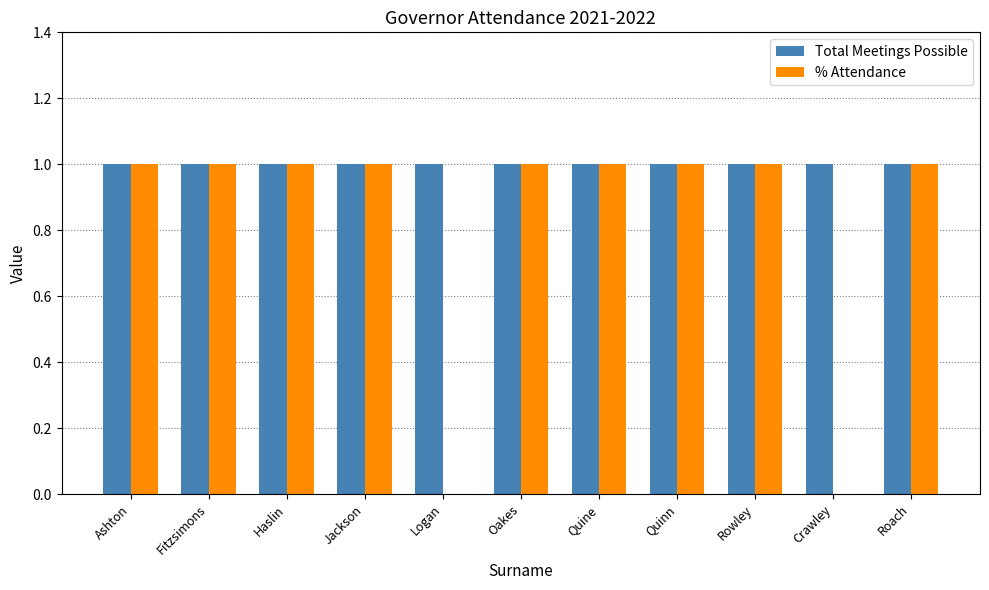

Count the number of data series in this chart.

2